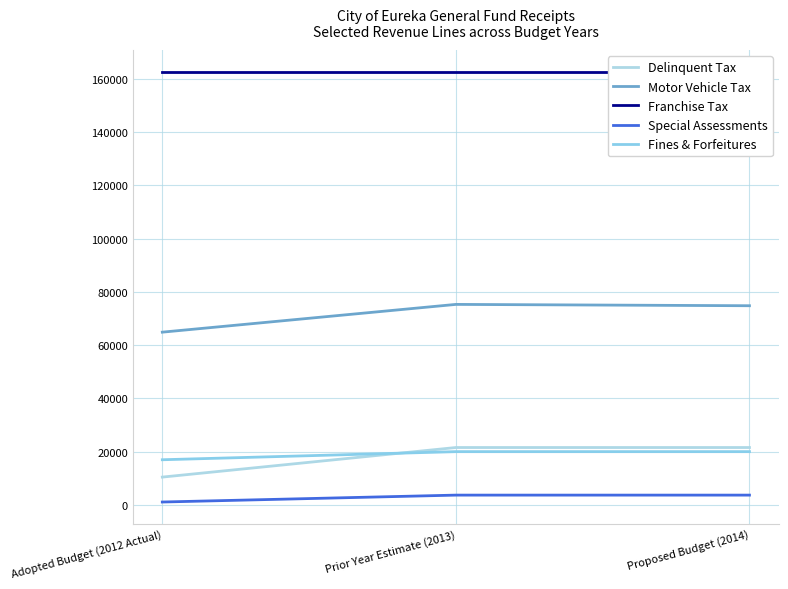

Is it true that Delinquent Tax equals 12211 at Prior Year Estimate (2013)?

False